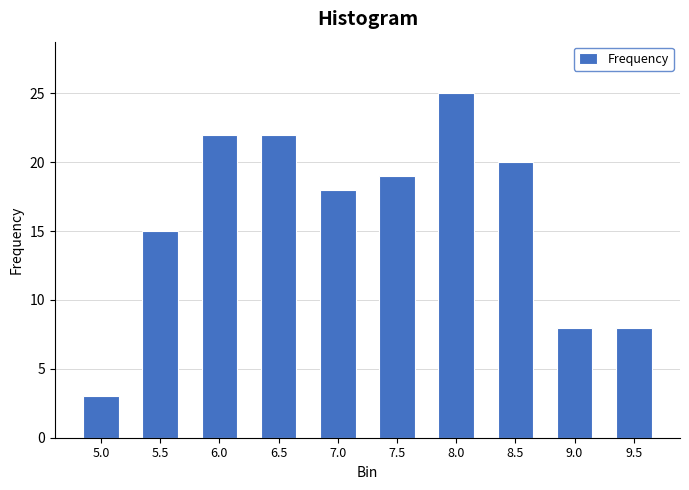

Reading left to right, what are all the values shown in this chart?

5.0=3	5.5=15	6.0=22	6.5=22	7.0=18	7.5=19	8.0=25	8.5=20	9.0=8	9.5=8